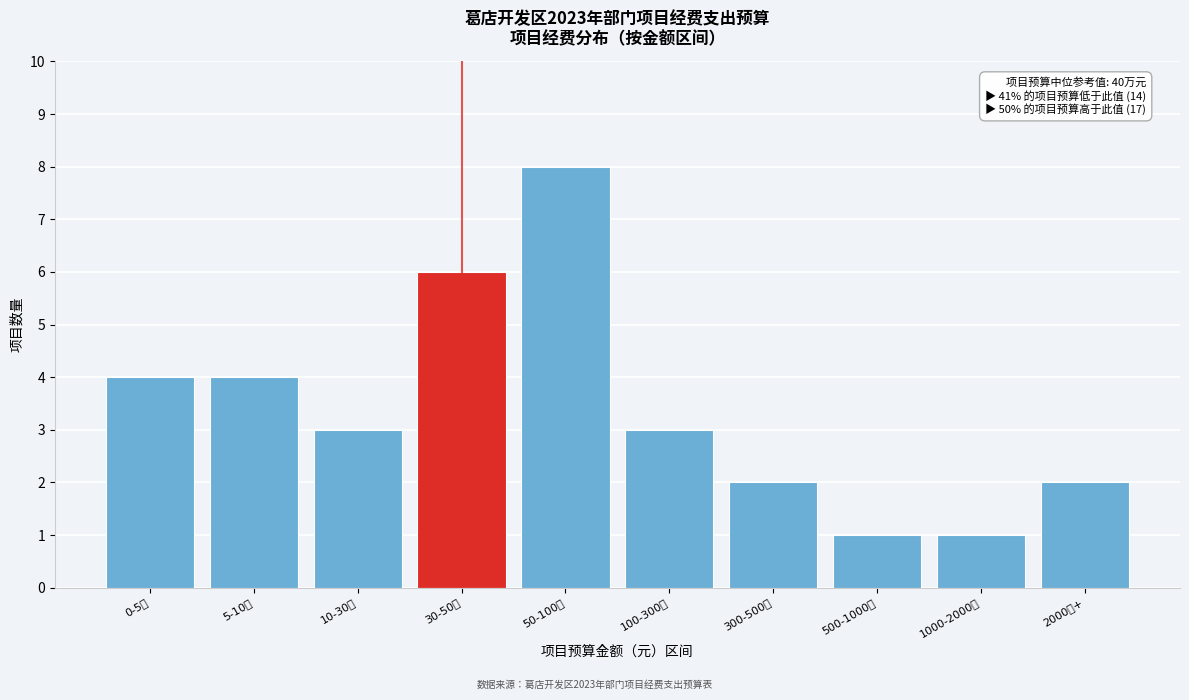

Reading left to right, list all the values displayed in this chart.

4	4	3	6	8	3	2	1	1	2